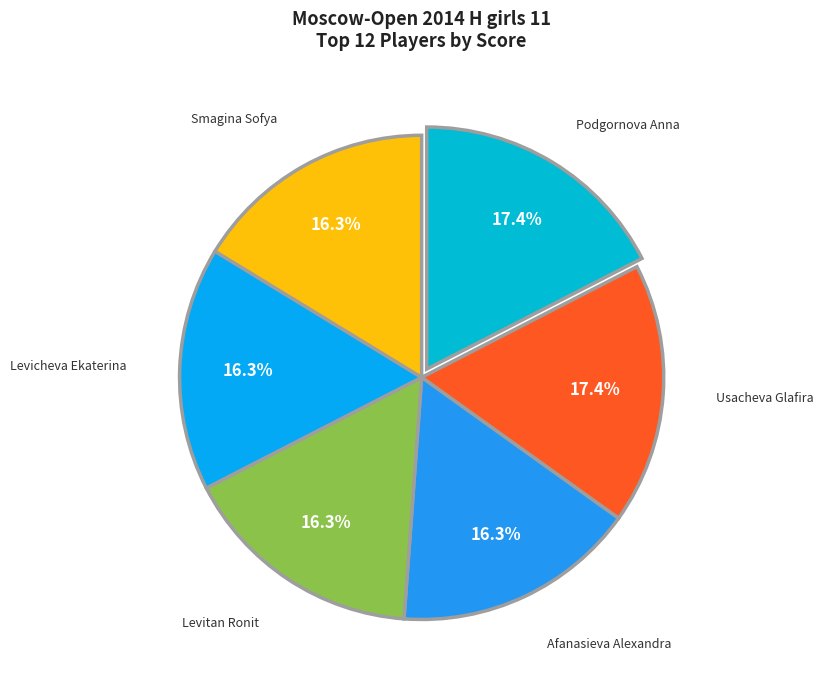

To the nearest percent, what is the difference between the Smagina Sofya and Usacheva Glafira slice percentages?

1%